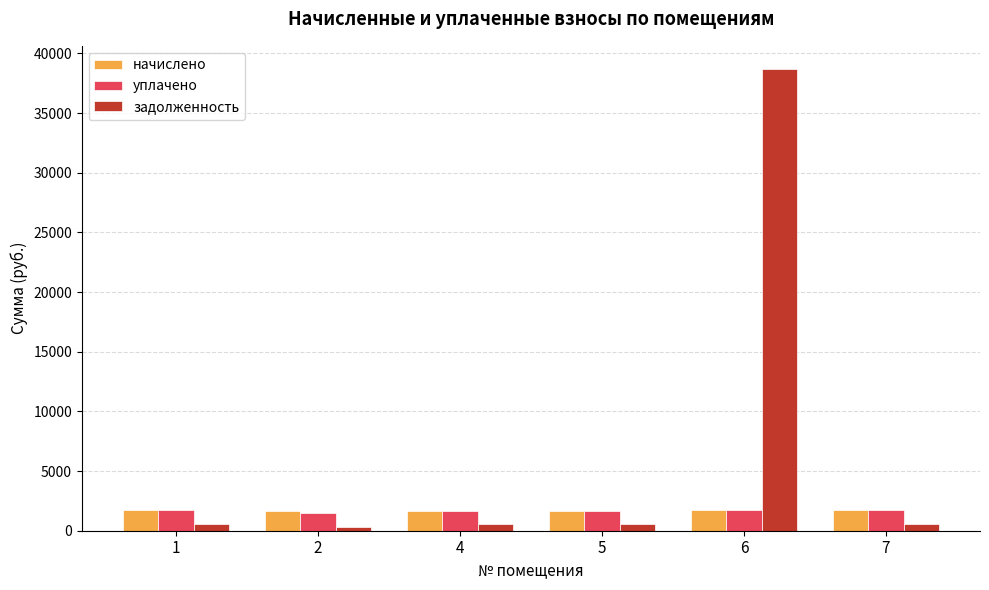

How many distinct data groups are displayed?

3